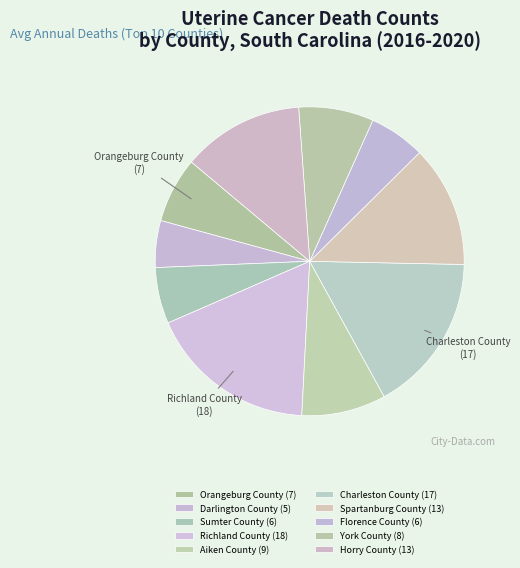

Is it true that Sumter County is 19% of the pie?

False